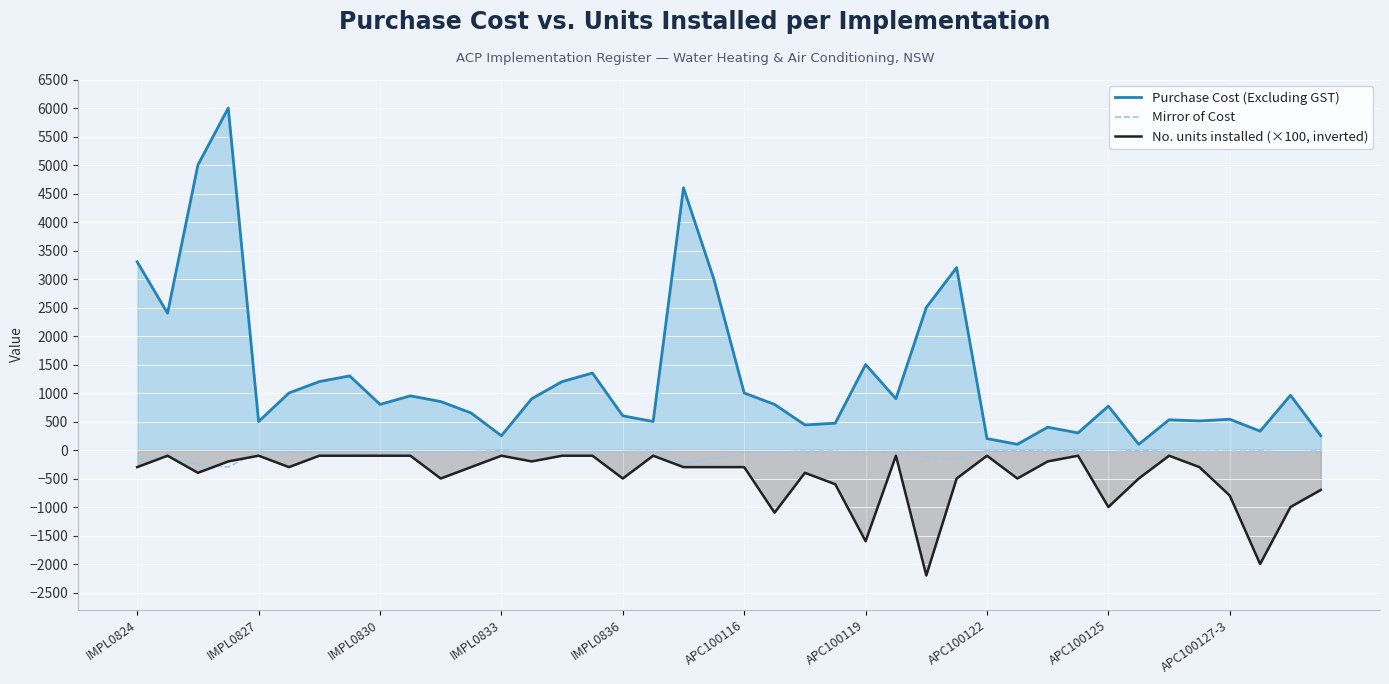

True or false: Purchase Cost (Excluding GST) and Mirror of Cost cross at least once.

False